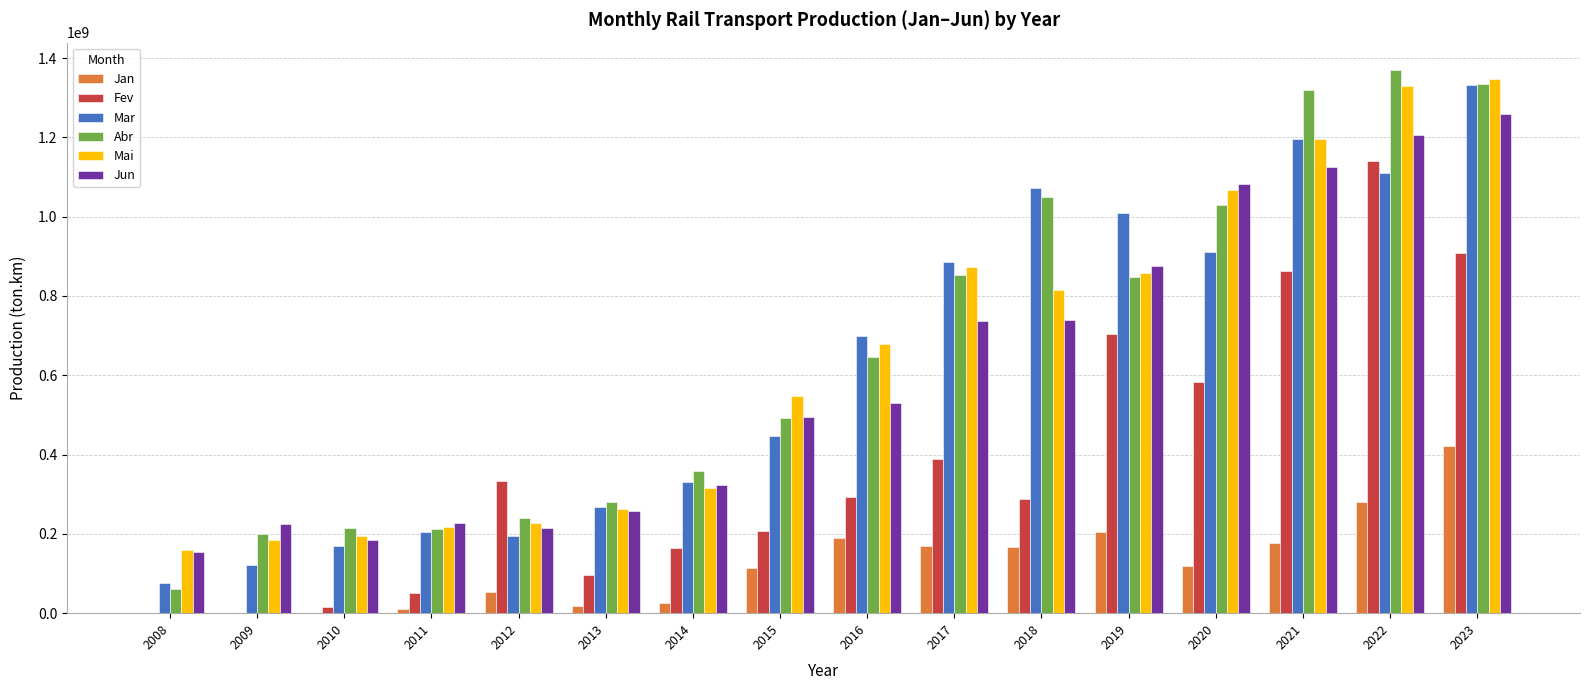

What is the sum of the Mar values at 2019 and 2014?

1340790576